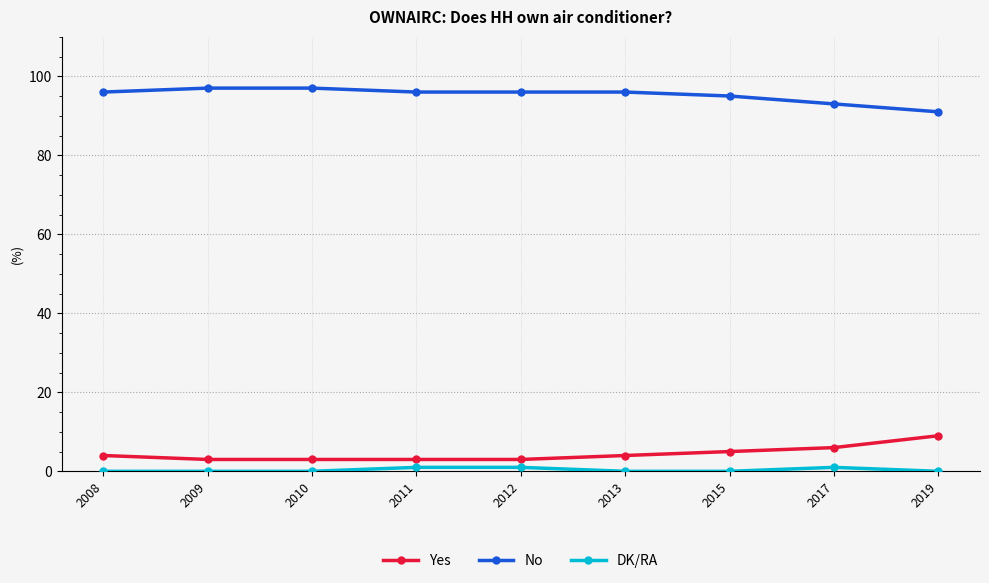

True or false: Yes and No intersect in this chart.

False